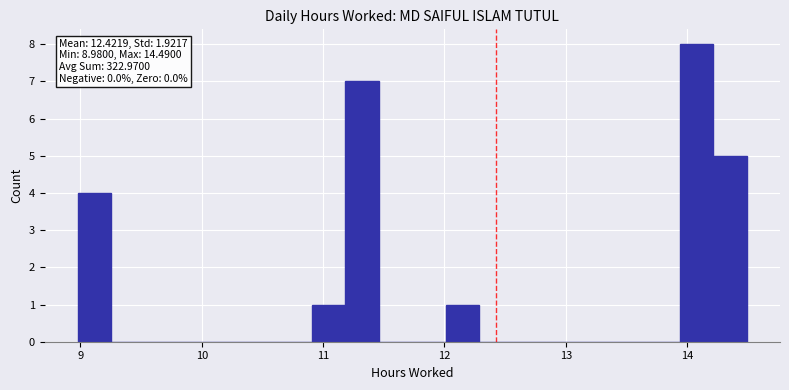

Around what value on the x-axis is the tallest bar? Give the approximate position of its centre, as read against the axis.

14.1